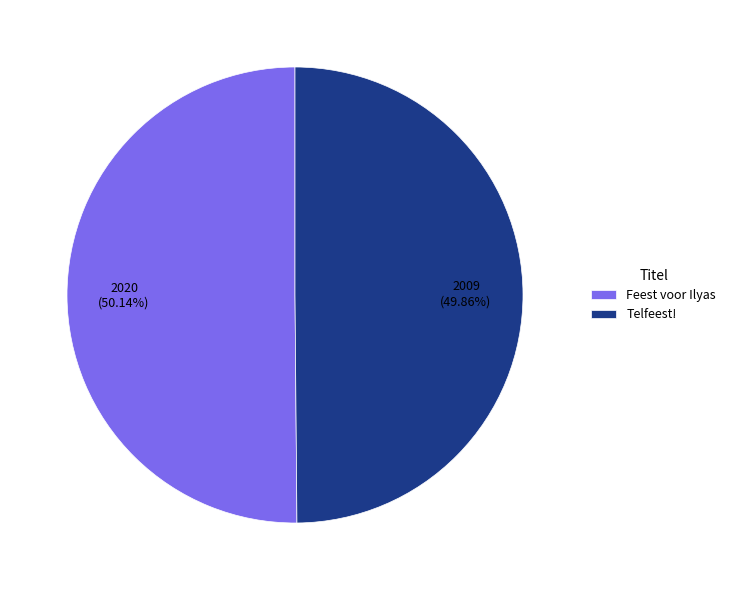

Is it true that Feest voor Ilyas is 39% of the pie?

False